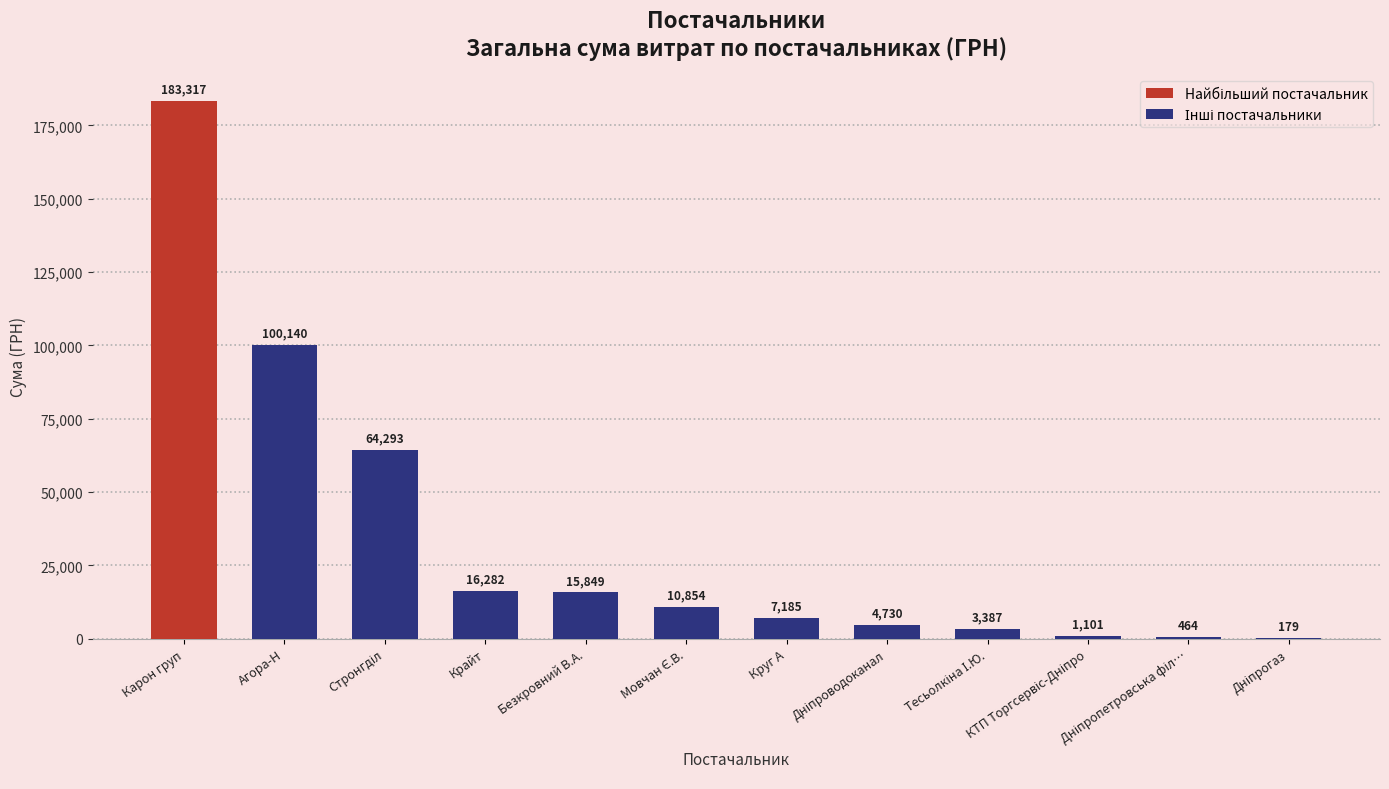

At which category does the chart reach its peak across all series?

Карон груп